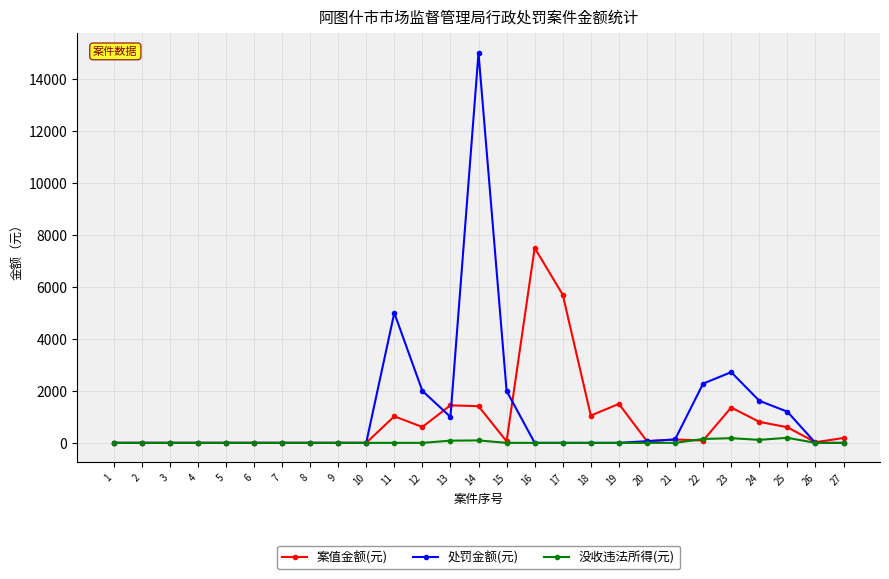

Which series changed the most between 9 and 19?

案值金额(元)